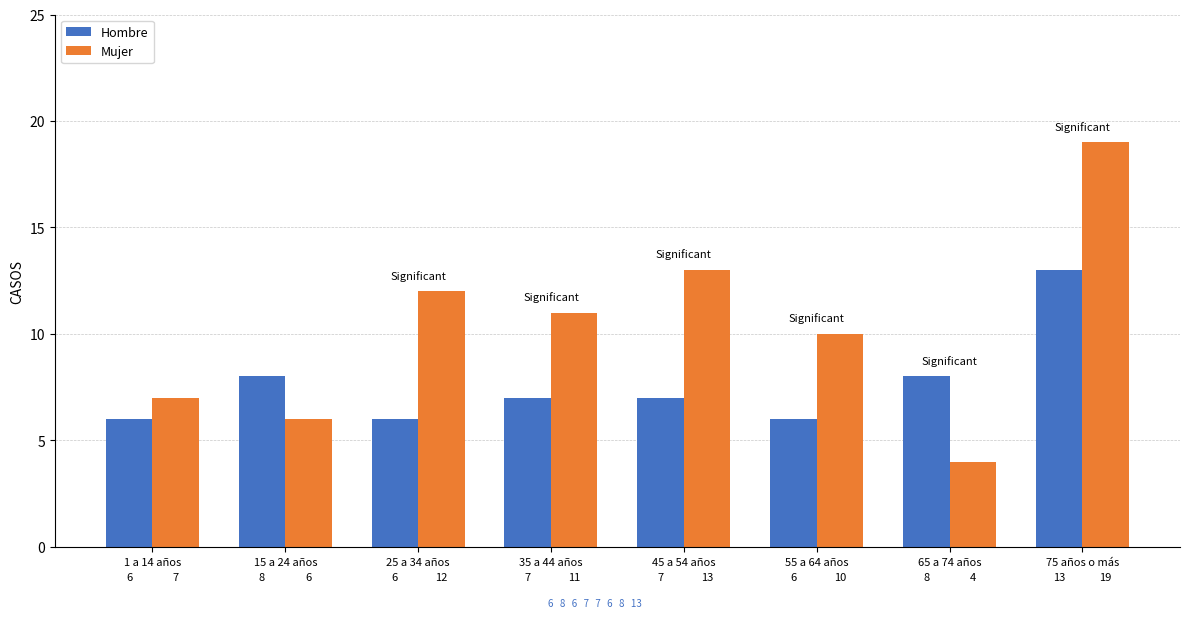

What is the sum of the Mujer values at 75 años o más and 55 a 64 años?

29